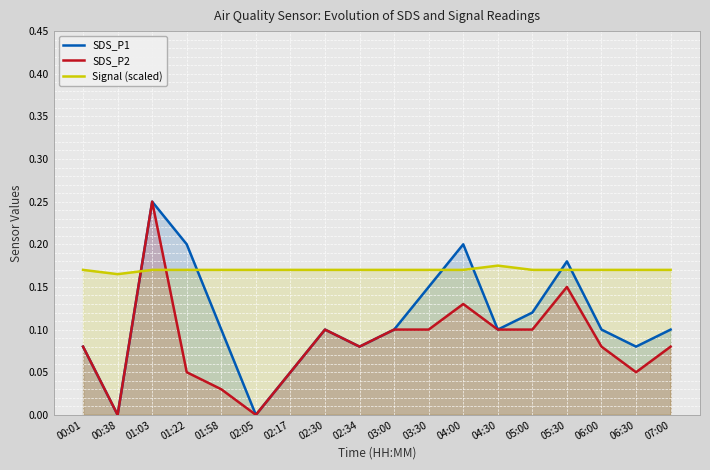

What are all the series names shown in the legend?

SDS_P1, SDS_P2, Signal (scaled)